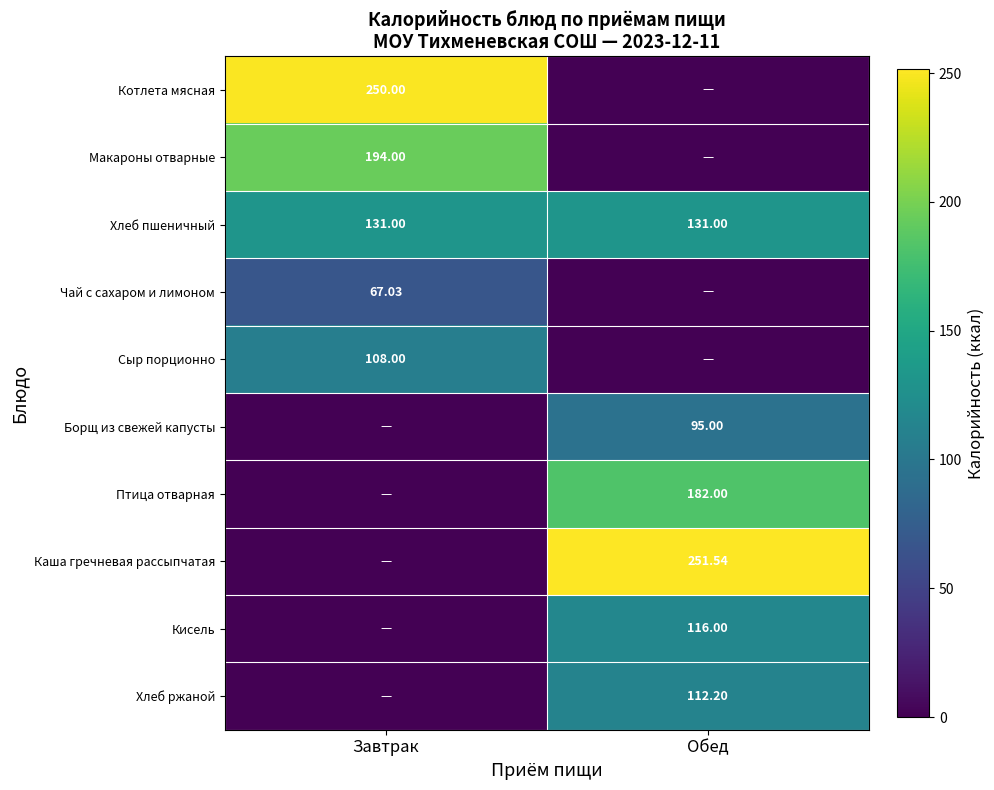

At which label does Кисель reach its peak?

Обед